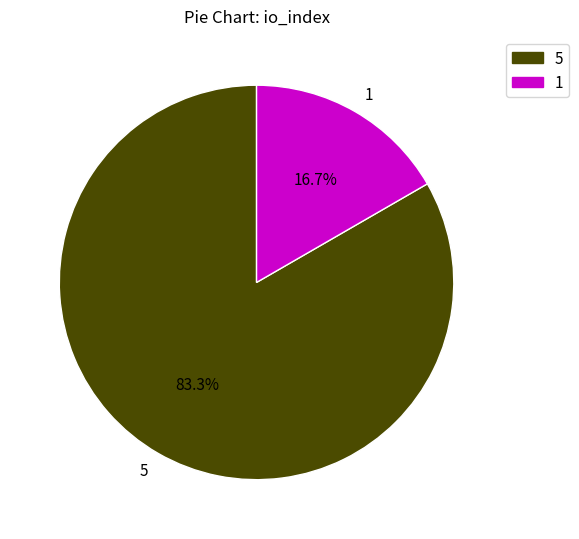

Rank the categories by value from lowest to highest.

1, 5